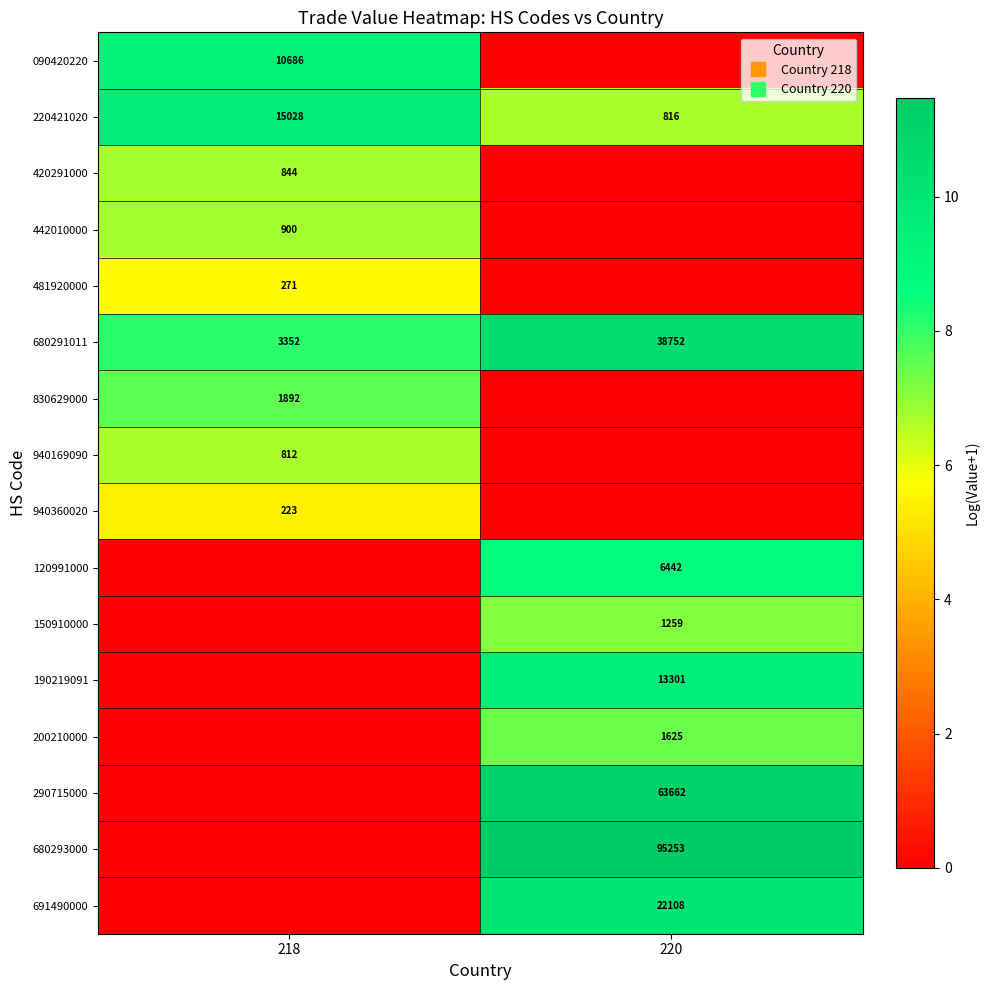

Between 220 and 218, which is larger?

218